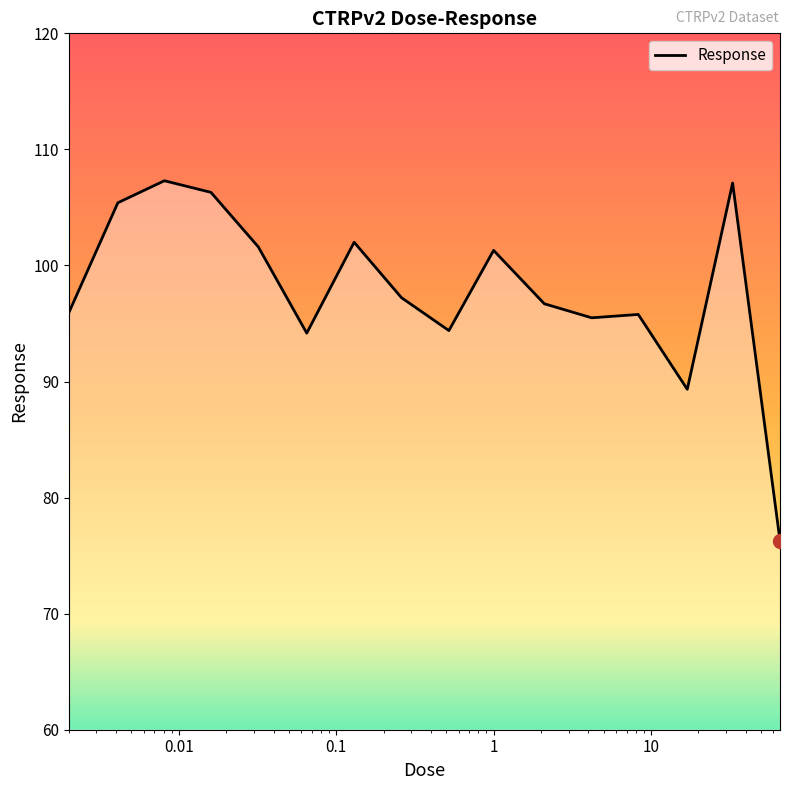

How many distinct data groups are displayed?

1